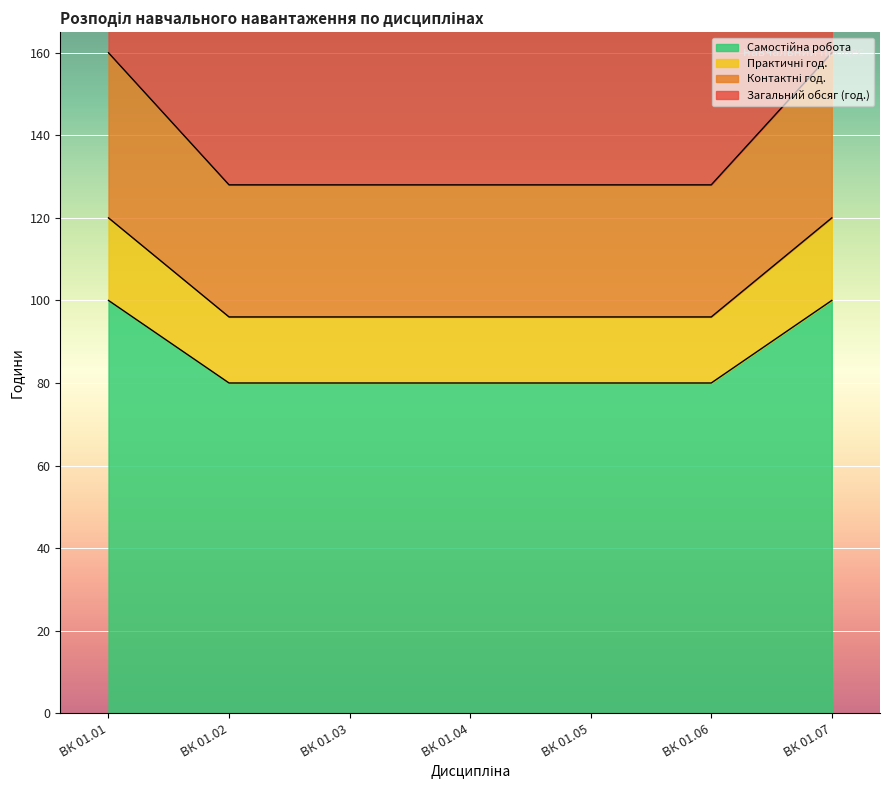

How many Контактні год. values are between 96 and 120?

7